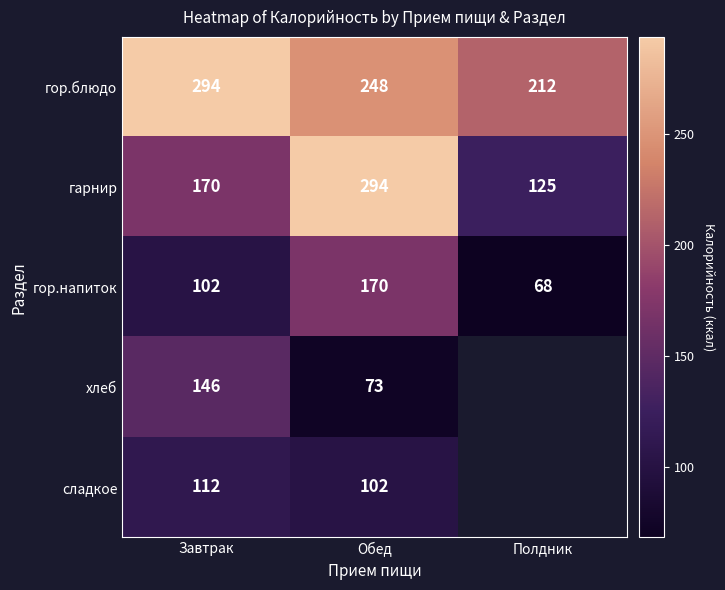

Is it true that сладкое equals 152.8 at Завтрак?

False